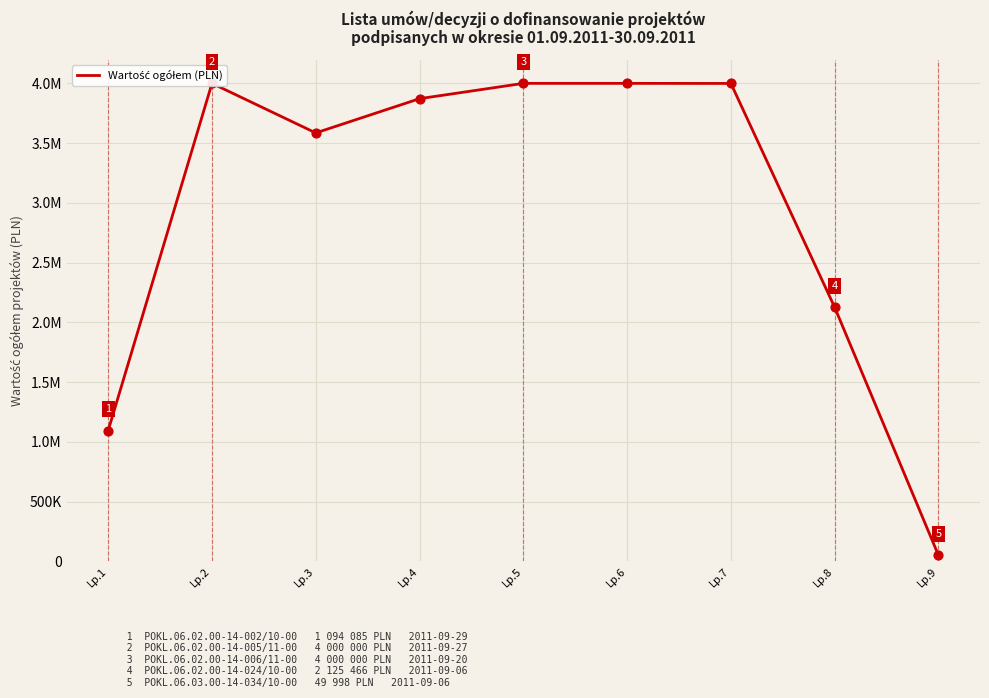

What is the ratio of the value at Lp.4 to the value at Lp.8?

1.8